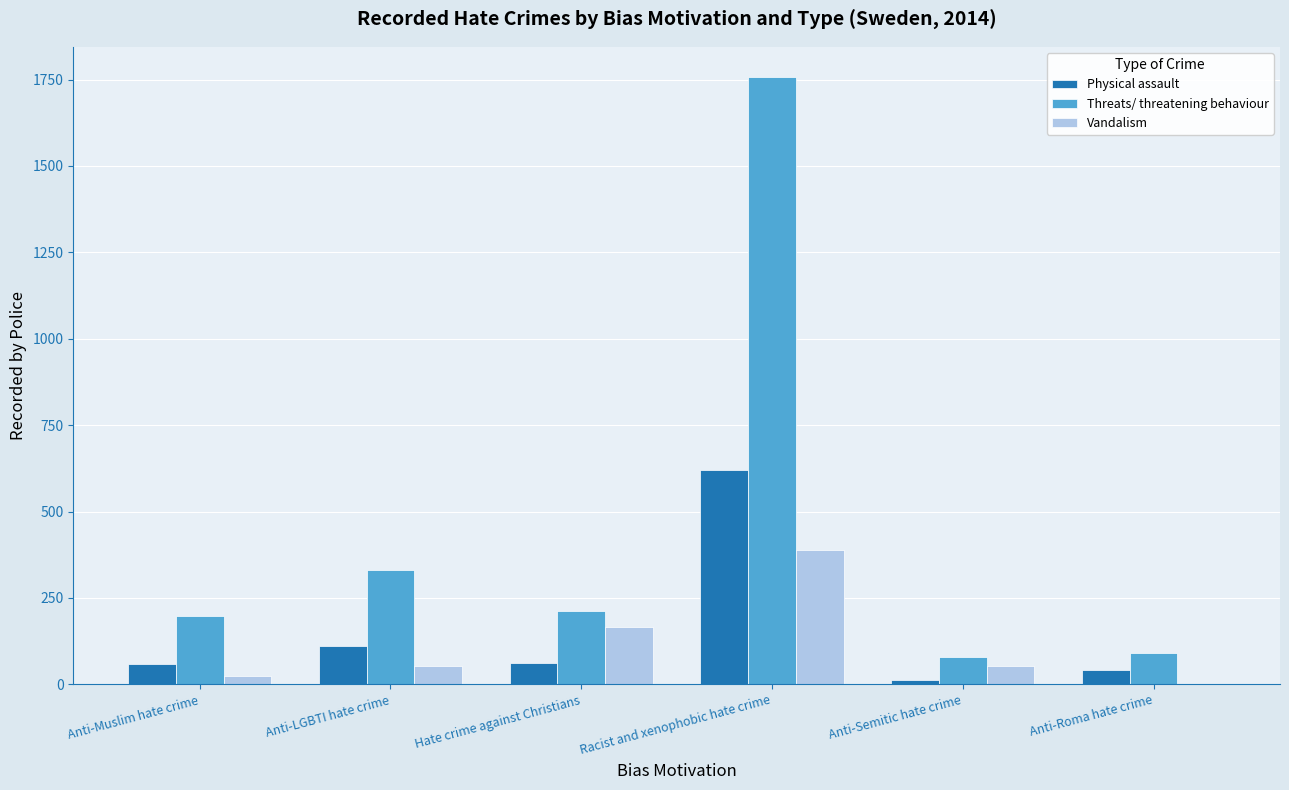

The value of Threats/ threatening behaviour at Hate crime against Christians is 213. True or false?

True